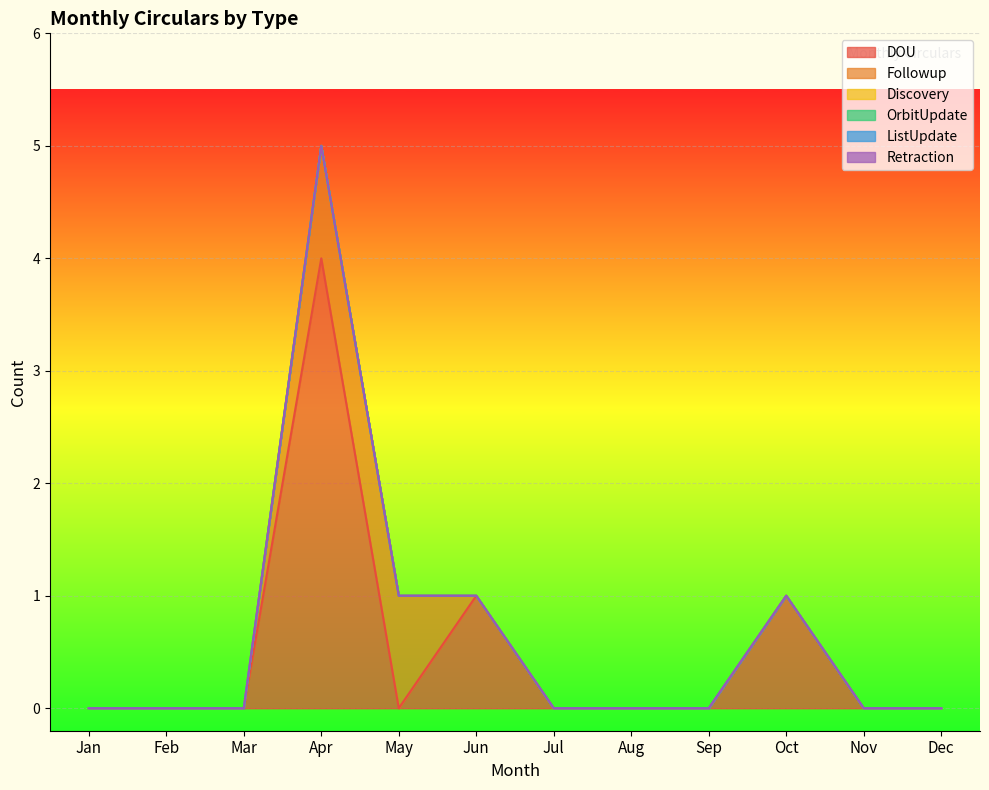

Reading left to right, list all the values displayed in this chart.

DOU: 0	0	0	4	0	1	0	0	0	1	0	0
Followup: 0	0	0	1	1	0	0	0	0	0	0	0
Discovery: 0	0	0	0	0	0	0	0	0	0	0	0
OrbitUpdate: 0	0	0	0	0	0	0	0	0	0	0	0
ListUpdate: 0	0	0	0	0	0	0	0	0	0	0	0
Retraction: 0	0	0	0	0	0	0	0	0	0	0	0